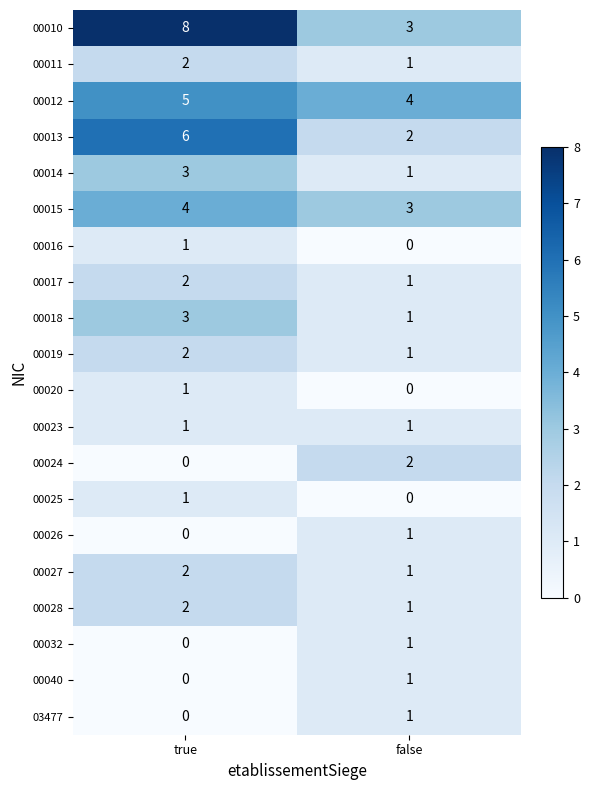

Rank the categories by 00025 value from lowest to highest.

false, true